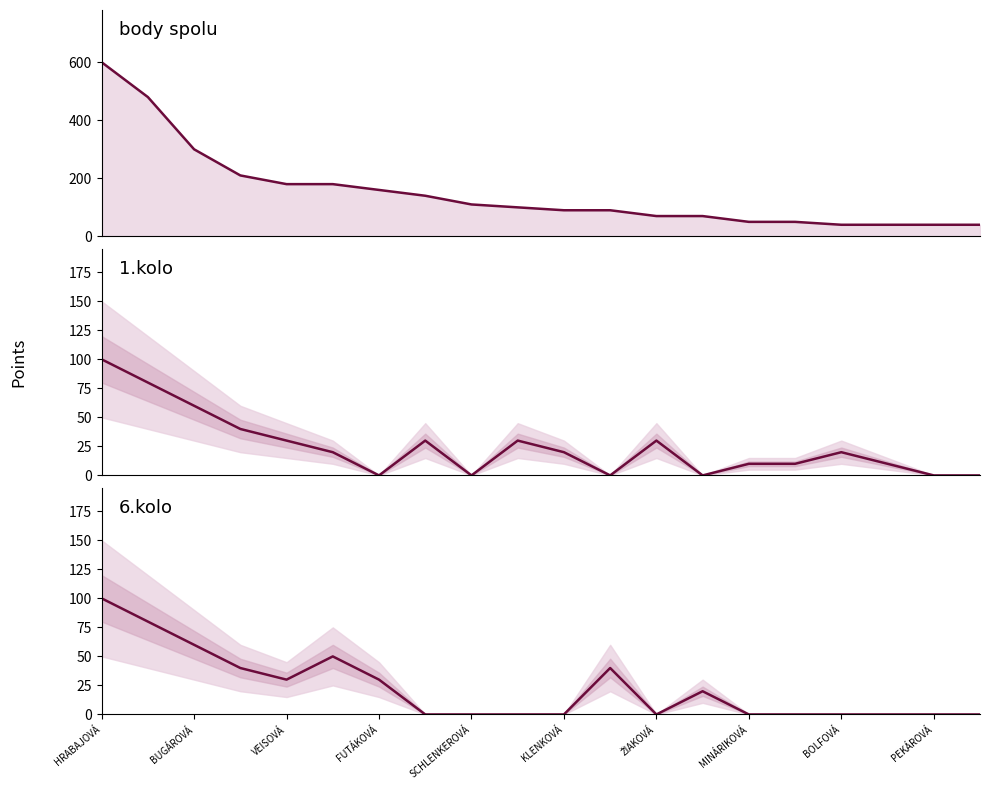

How many lines are shown in the chart?

3